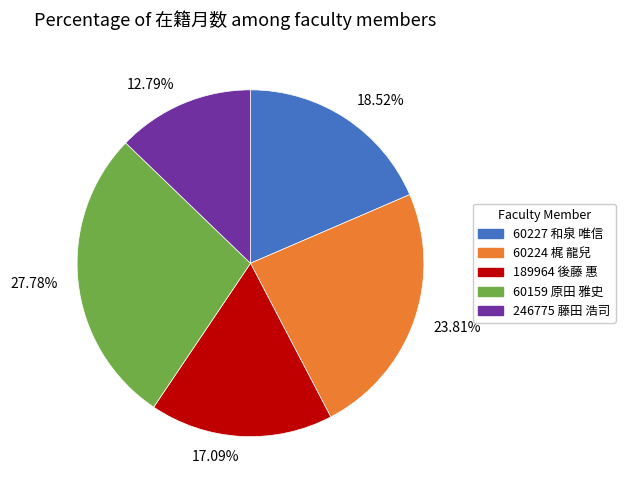

Which has a higher value, 17.09% or 27.78%?

27.78%